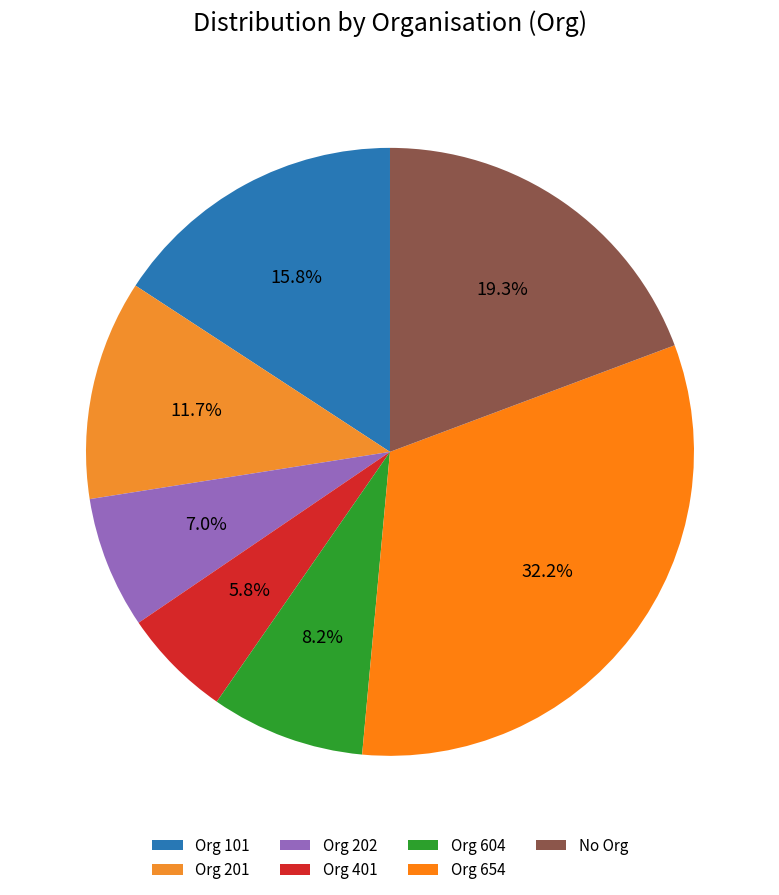

Is there a majority slice in this chart?

No